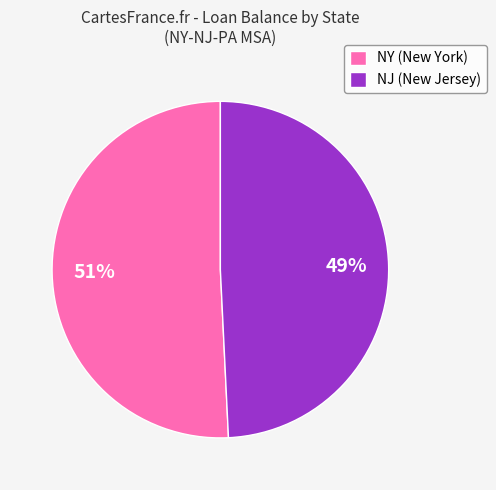

To the nearest percent, what is the average slice percentage?

50%